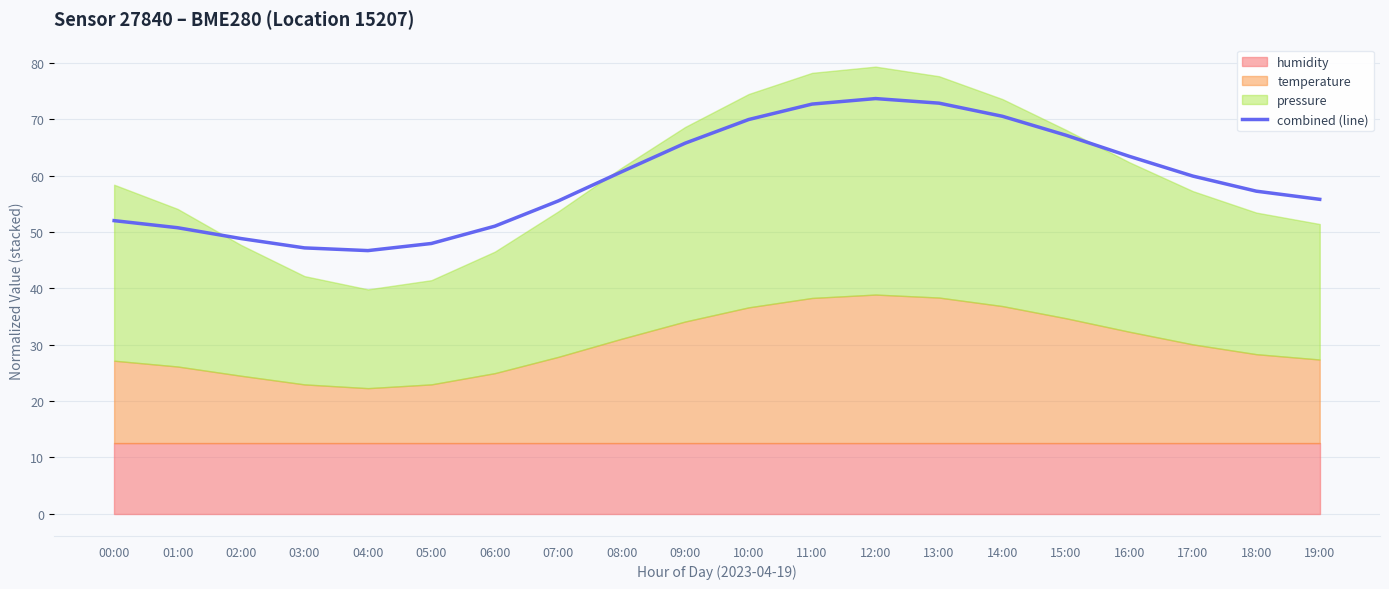

Which has a higher value, 11:00 or 09:00?

11:00